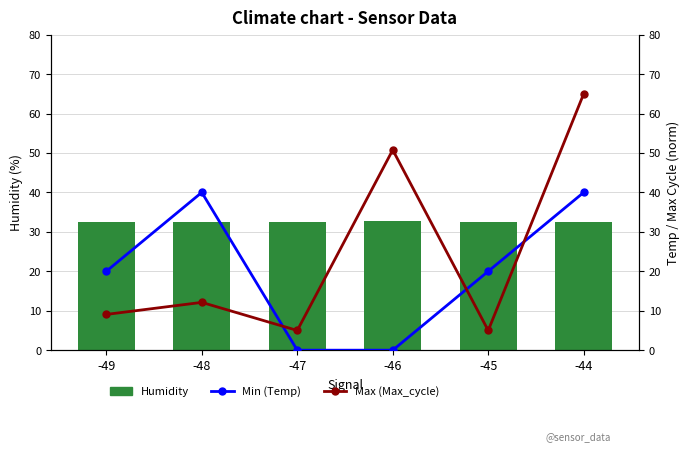

At which category is the sum across all series the highest?

-44